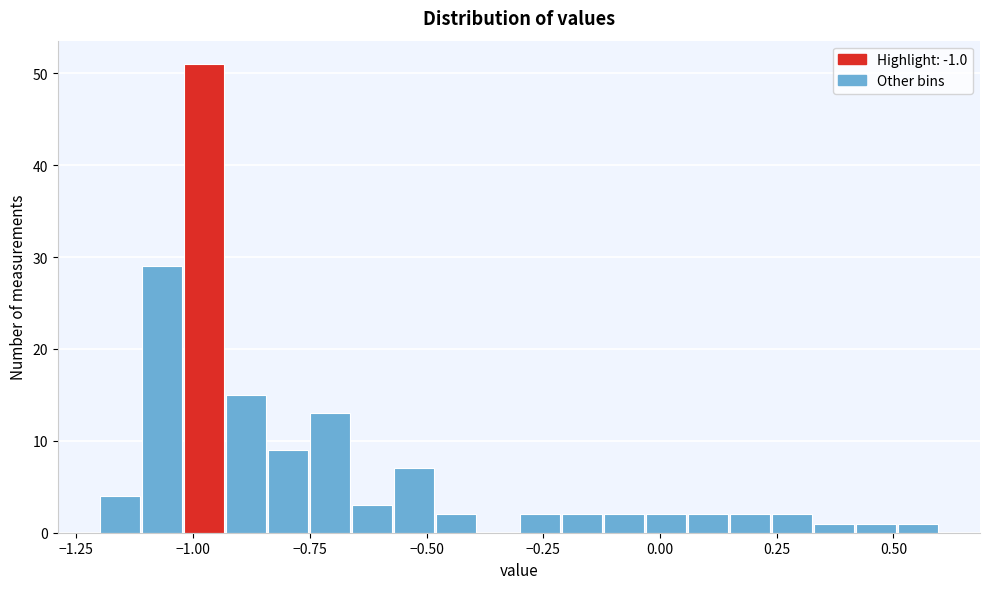

Read against the x-axis, roughly where is the centre of the tallest bar?

-1.00